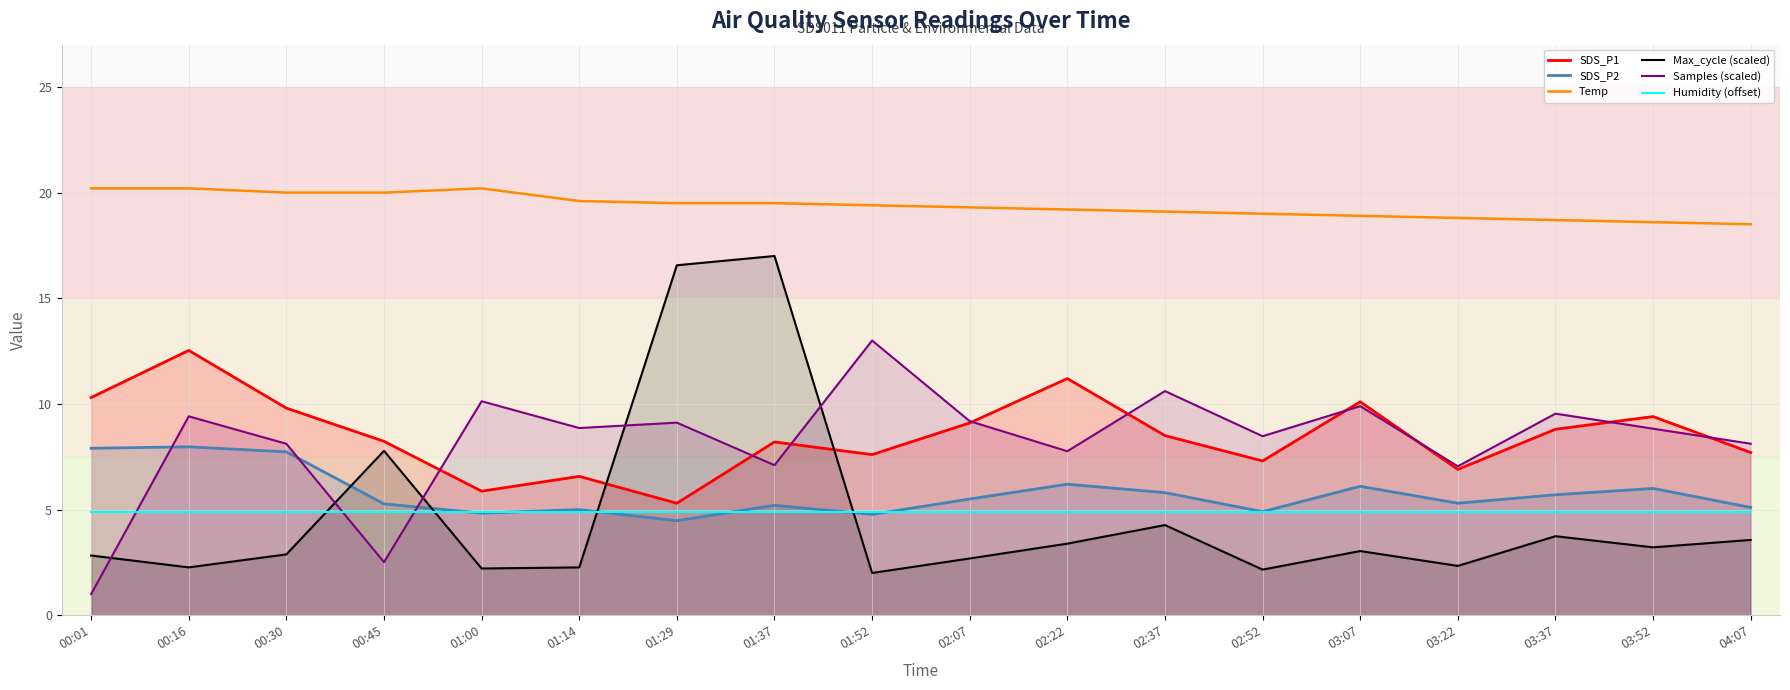

What is the label of the 6th point from the left?

01:14